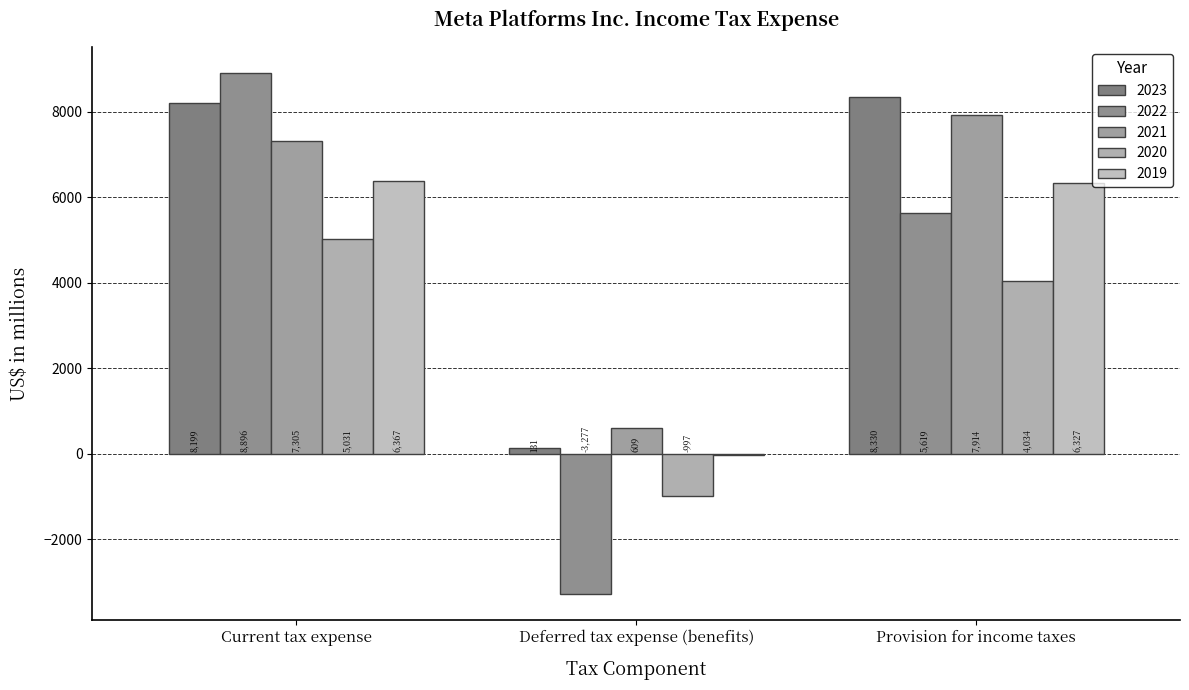

The value of 2023 at Provision for income taxes is 8330. True or false?

True